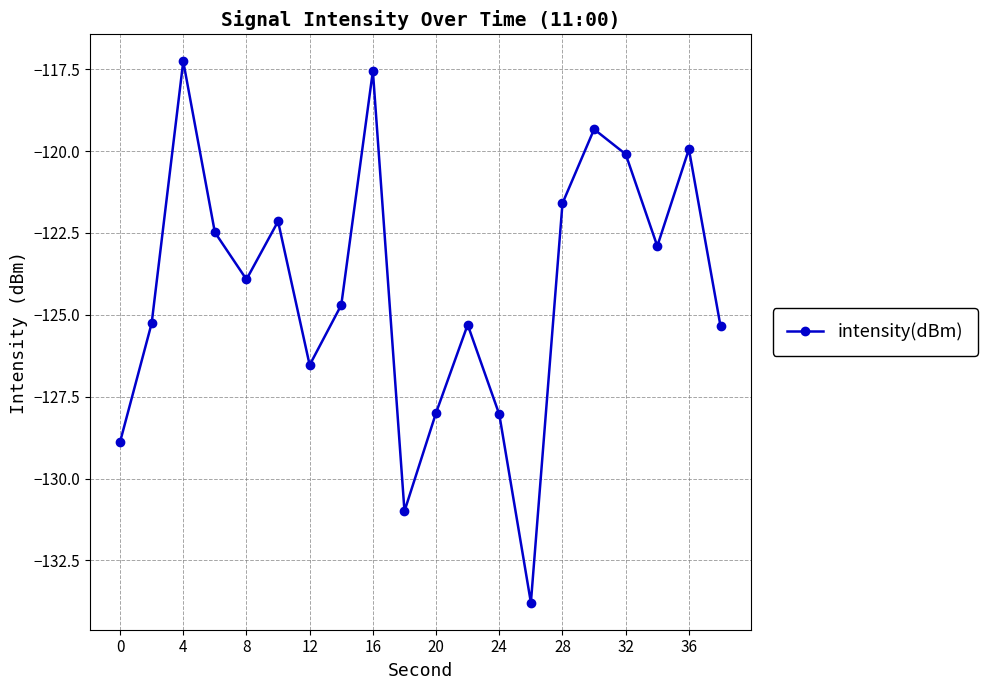

How many lines are shown in the chart?

1